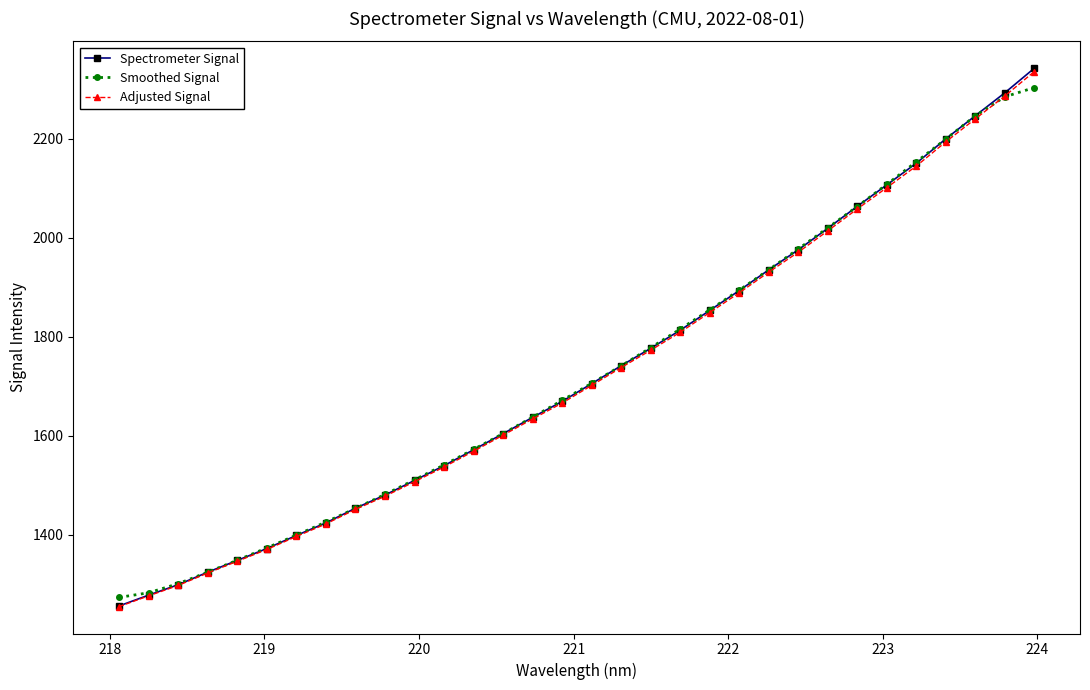

What is the maximum value shown in the chart?

2342.8